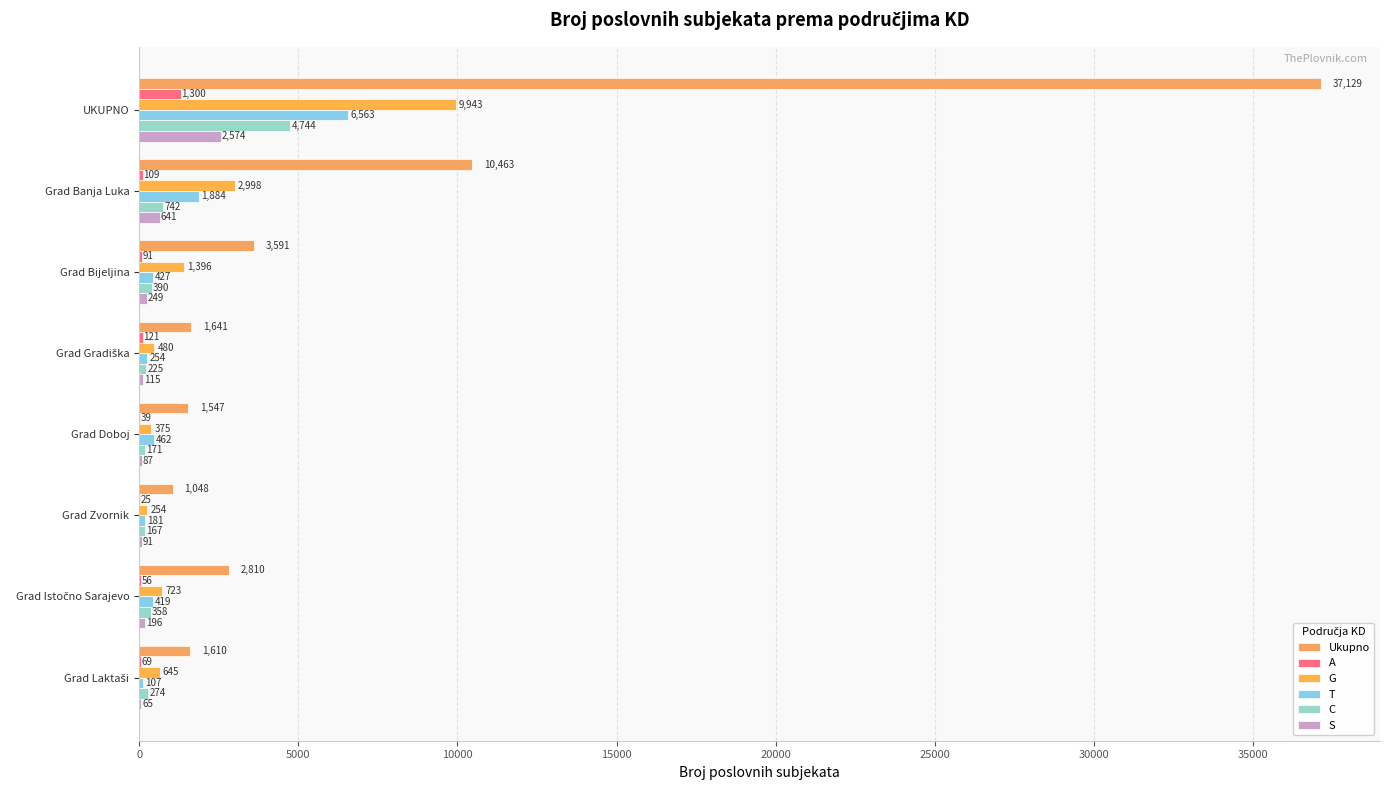

Where is C nearest to the value 2455?

Grad Banja Luka